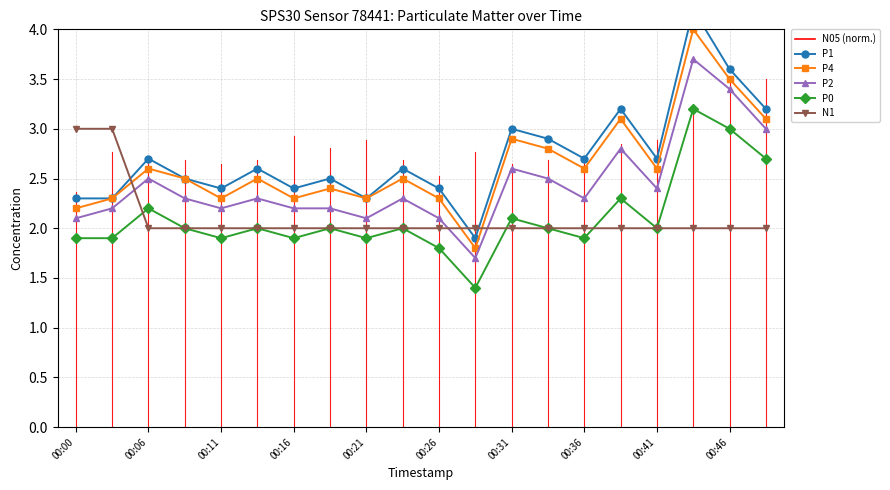

True or false: P2 and P1 cross at least once.

False